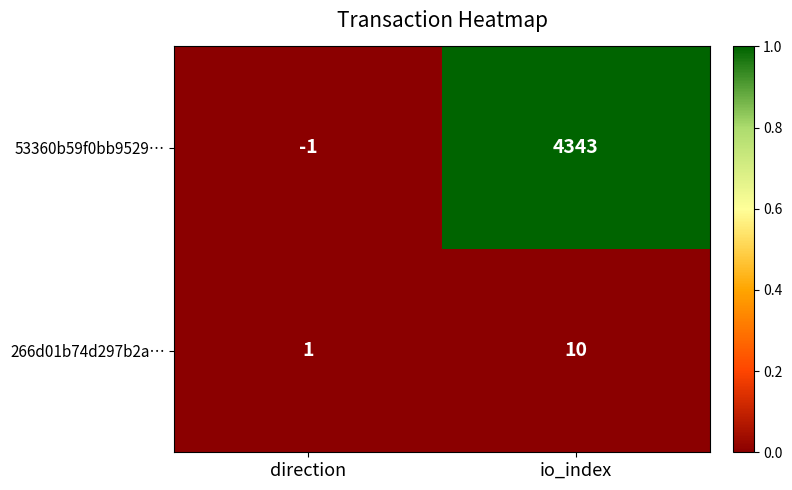

Between direction and io_index, which series saw the biggest shift?

53360b59f0bb9529…